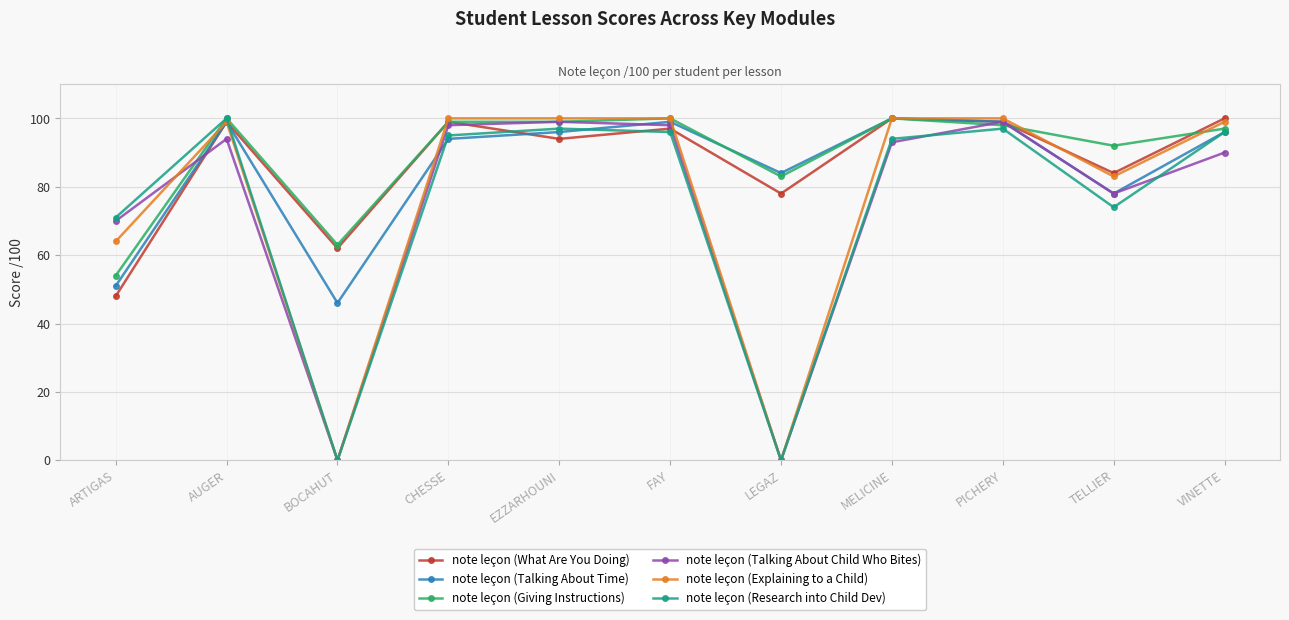

The note leçon (Talking About Time) series shows 160 at CHESSE. True or false?

False